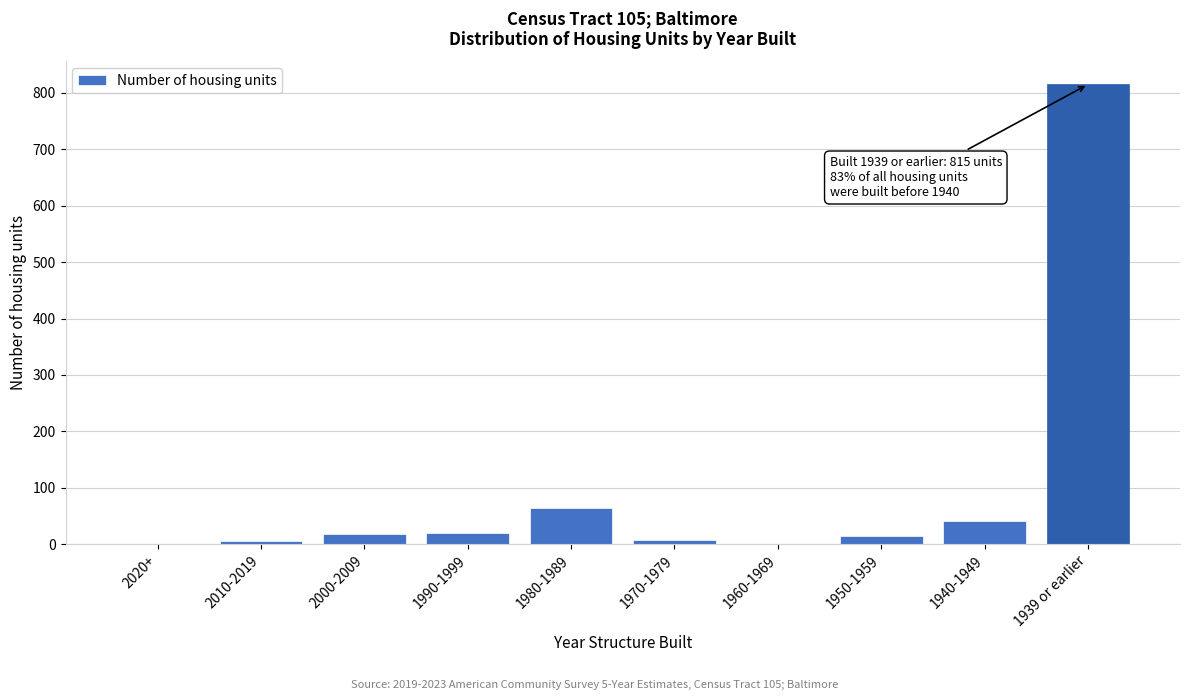

What is the change in value from 2020+ to 1990-1999?

+20